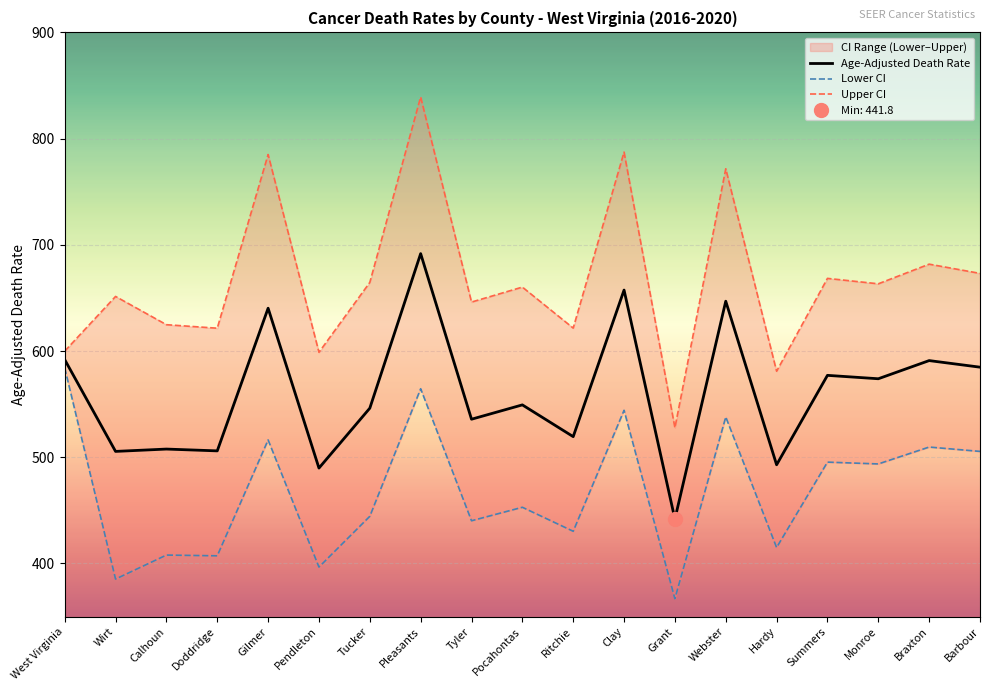

What is the maximum value for Lower CI?

584.1